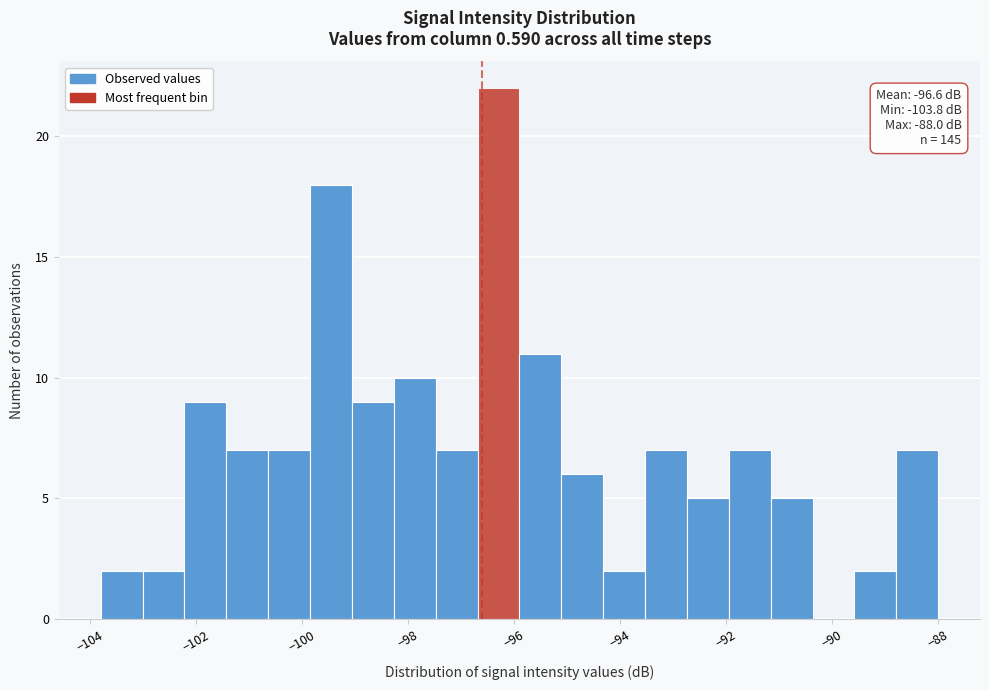

Around what value on the x-axis is the tallest bar? Give the approximate position of its centre, as read against the axis.

-96.2